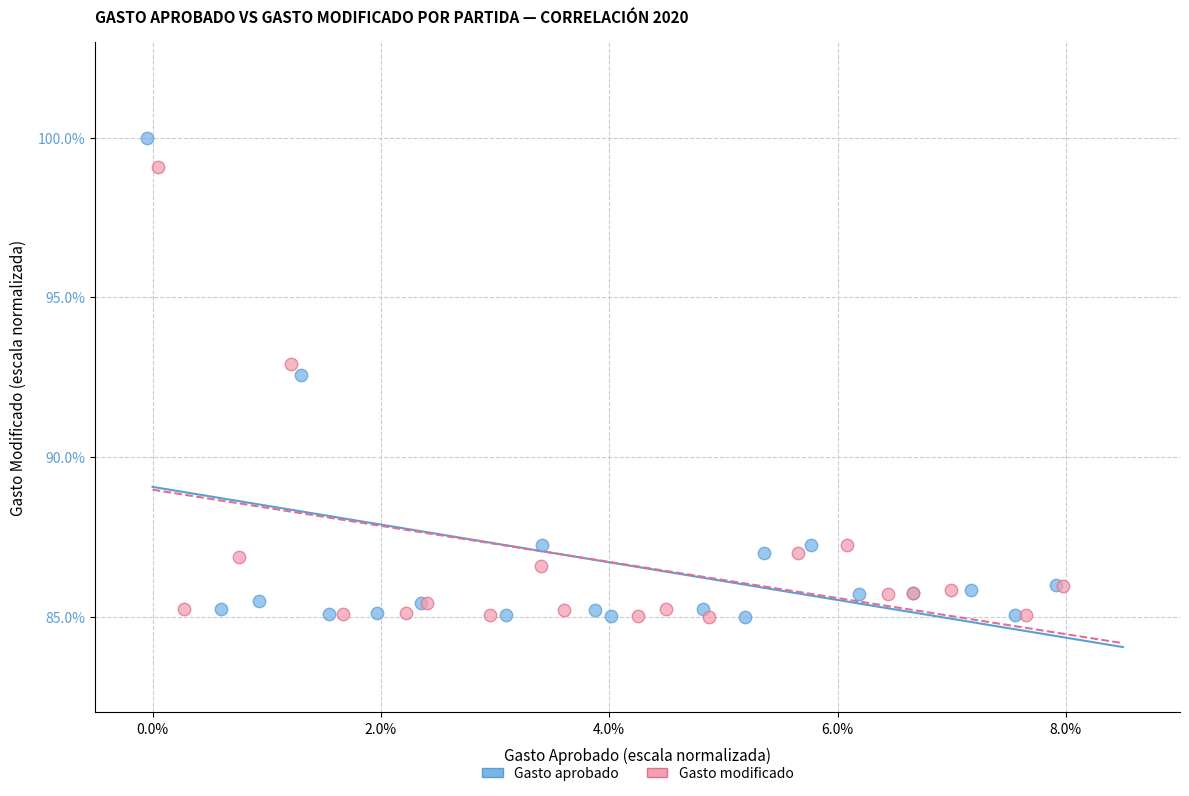

Which series reaches the maximum Y coordinate?

Gasto aprobado